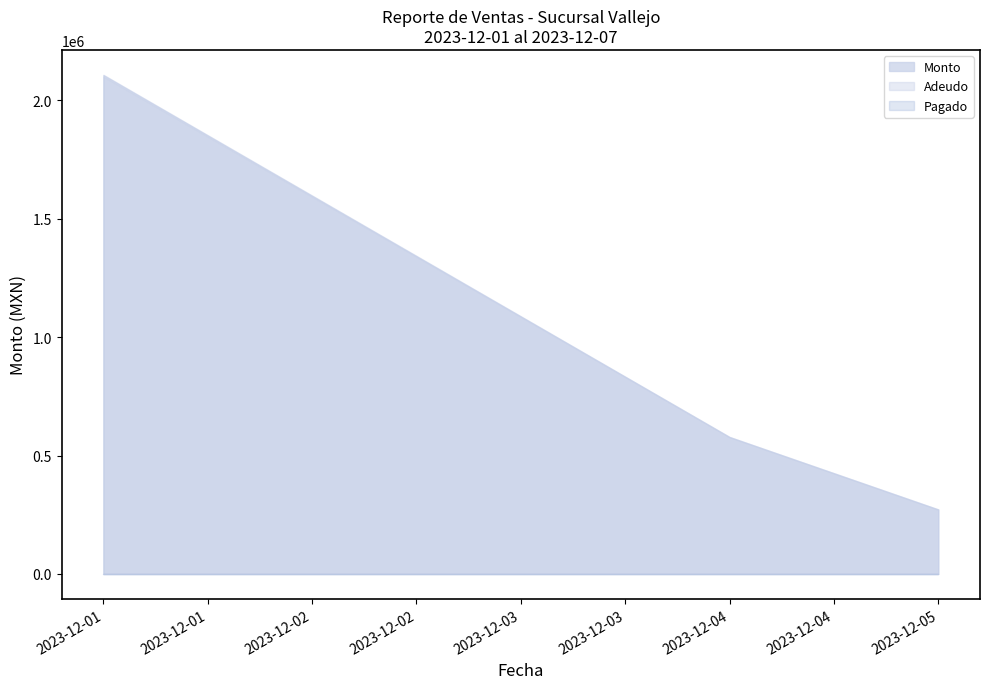

Which series has the widest spread of values?

Monto